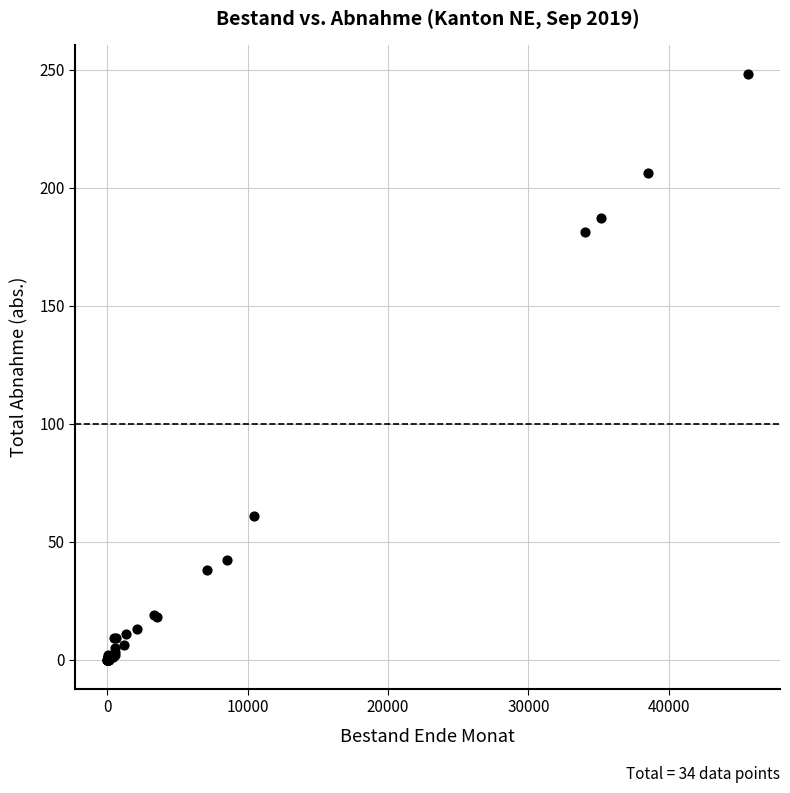

What Y value in the scatter plot is closest to 124?

181